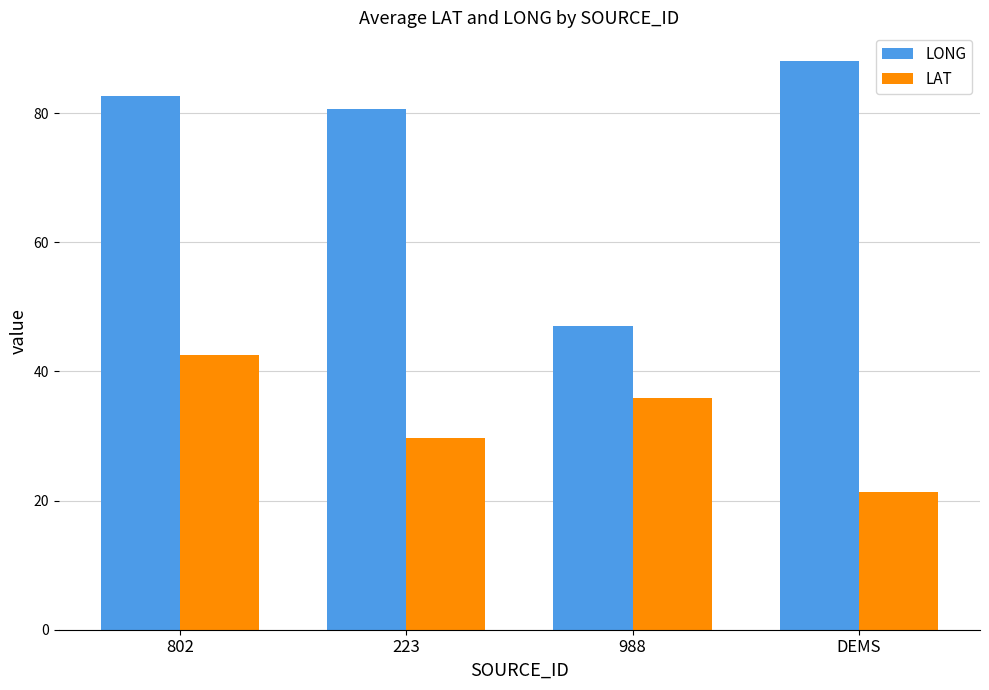

How many values in the LONG series exceed 82?

2